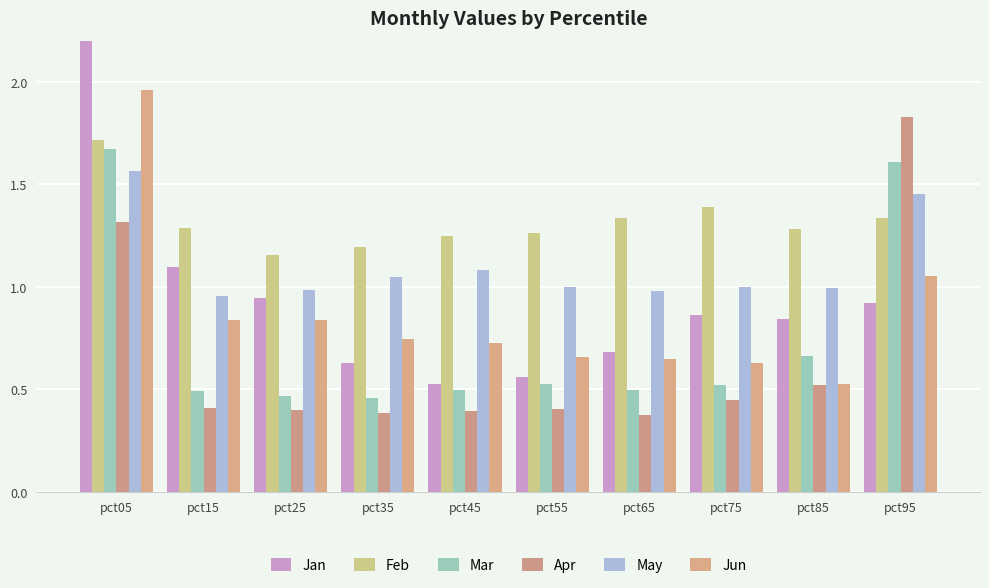

What is the sum of the Jun values at pct55 and pct75?

1.3